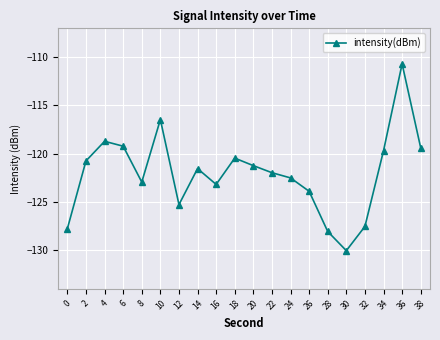

True or false: the data shows -55.3 at 12.

False